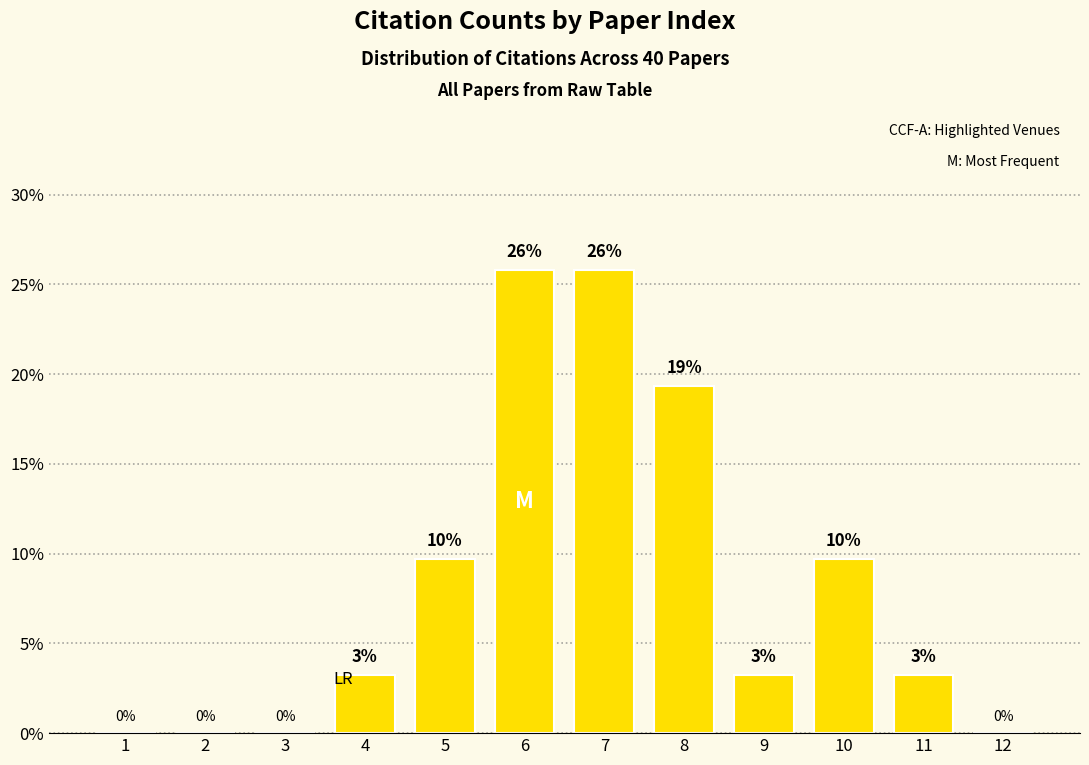

At which label is the value closest to 12?

5